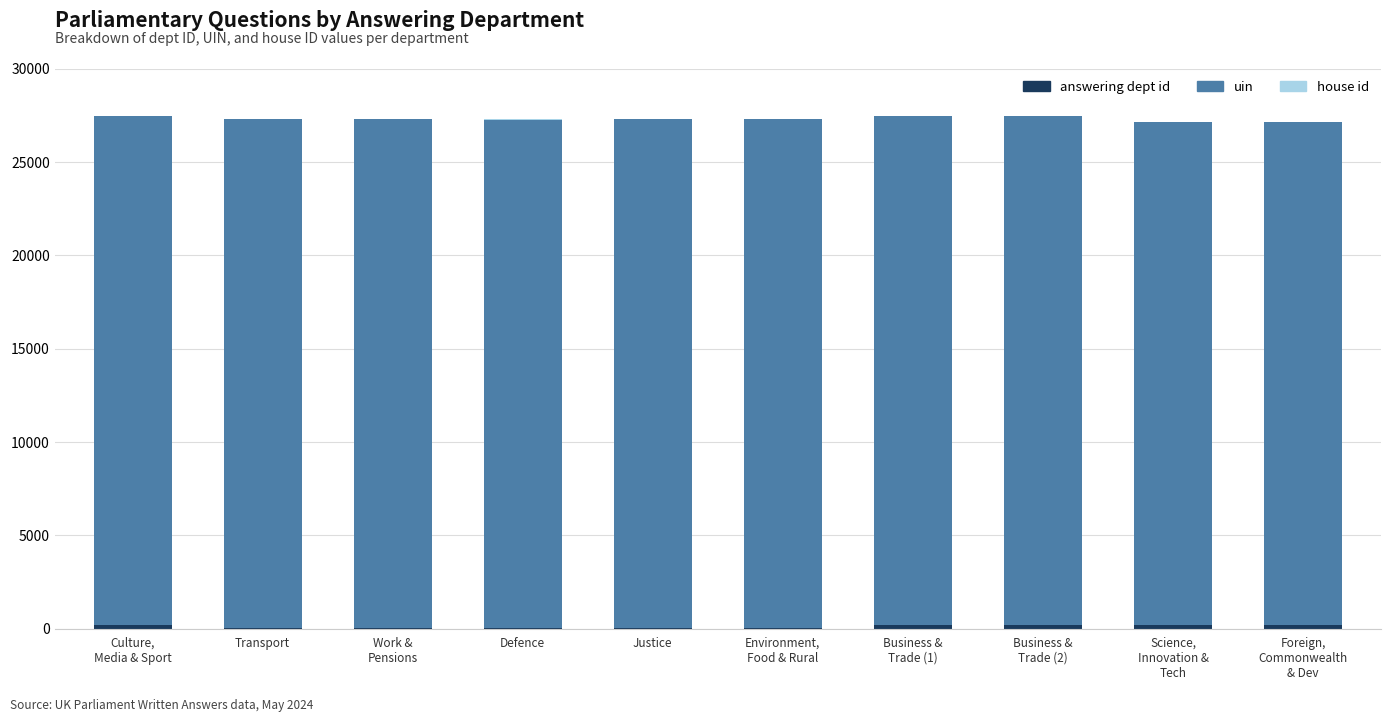

Between Transport and Defence, which series saw the biggest shift?

answering dept id